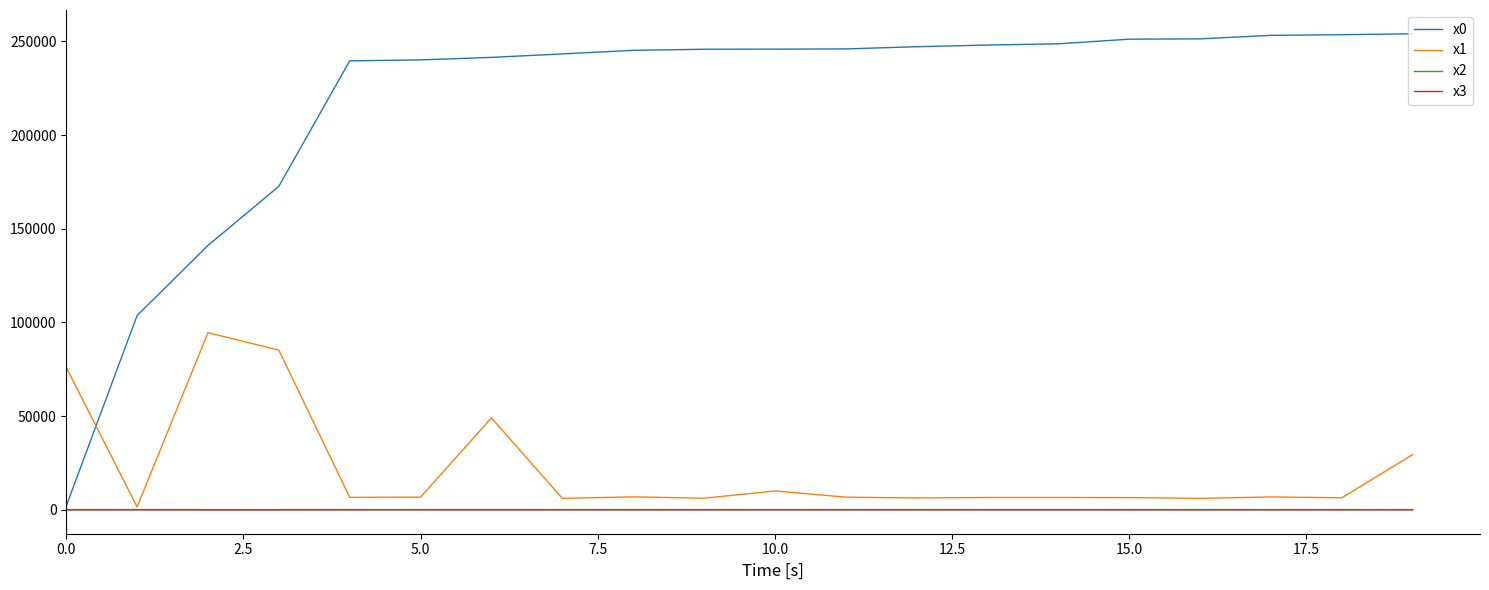

How many values in the x3 series exceed -73?

9